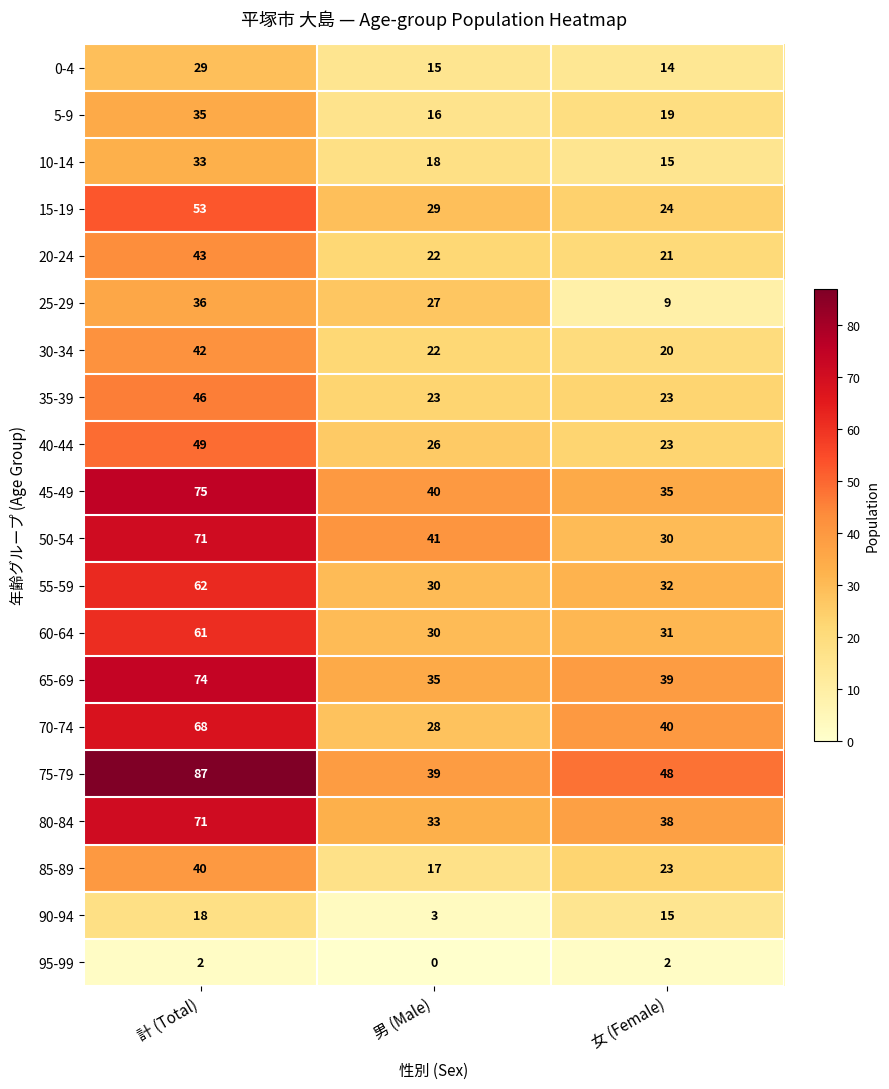

At how many categories does at least one series exceed 11?

3